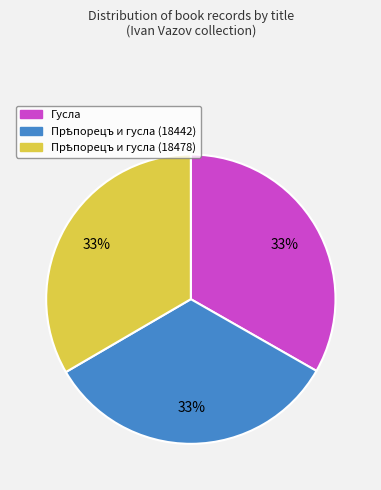

What percentage is the Гусла slice, to the nearest percent?

33%